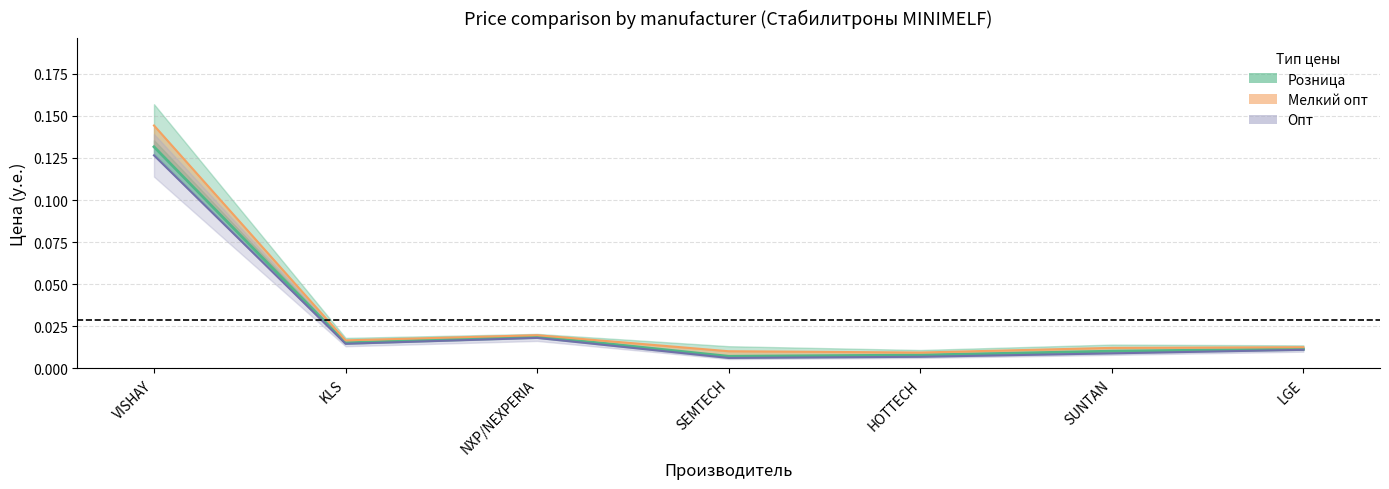

How many distinct data groups are displayed?

1